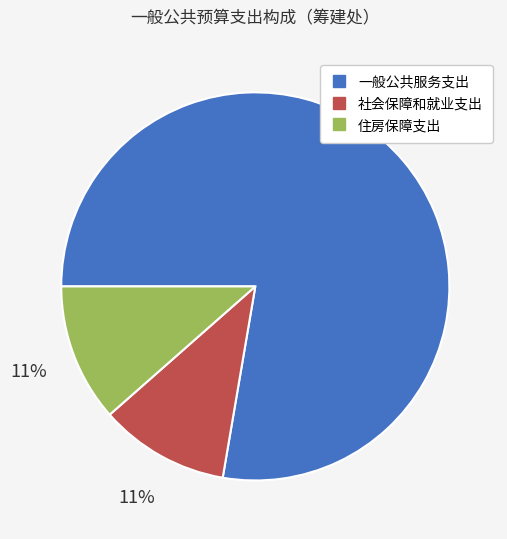

Which slice represents more than half of the pie?

一般公共服务支出